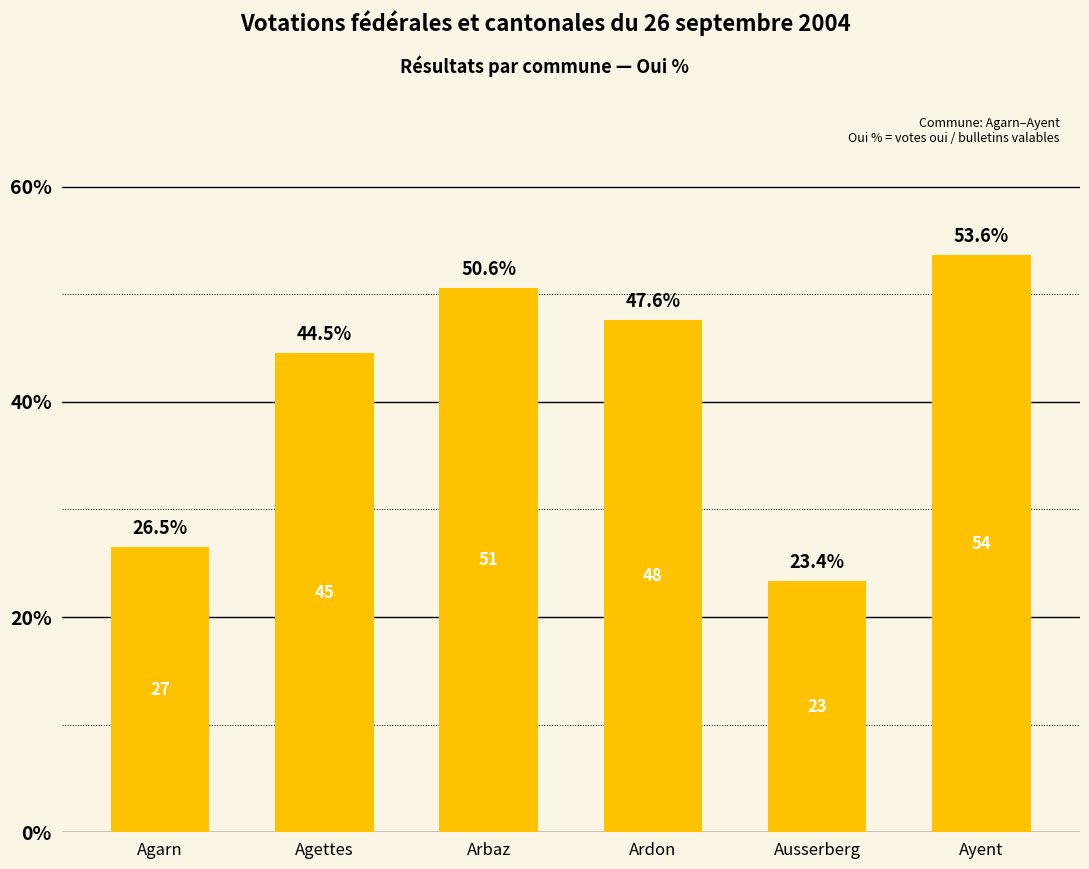

Rank the categories by value from highest to lowest.

Ayent, Arbaz, Ardon, Agettes, Agarn, Ausserberg